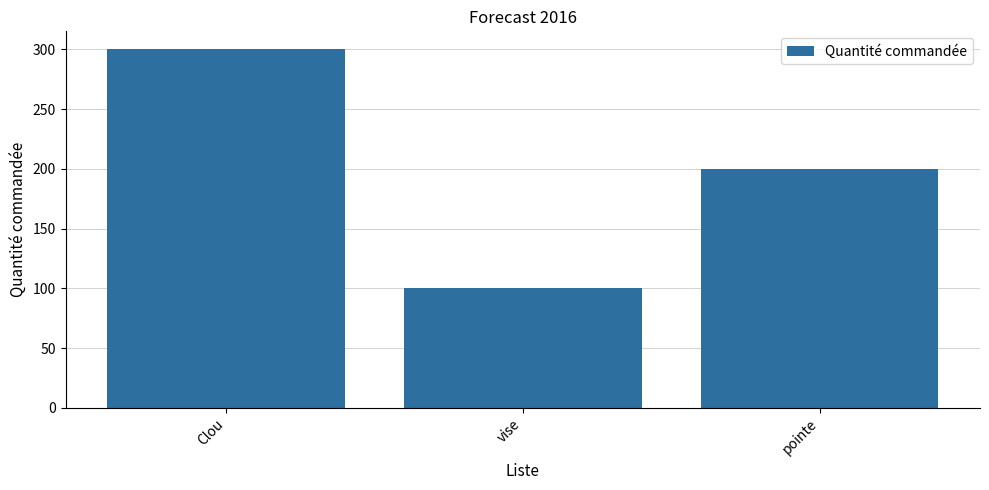

How many series are shown in this chart?

1